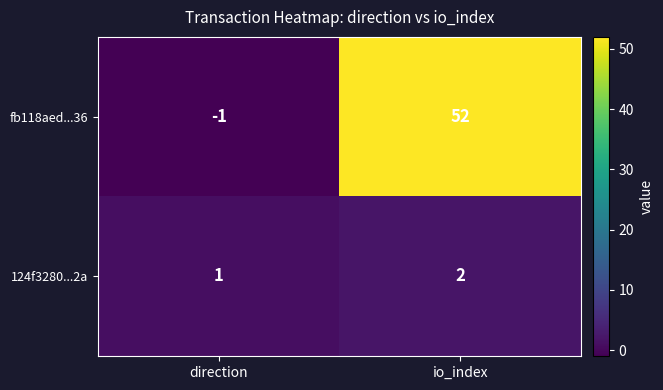

Rank the series by their average value, from lowest to highest.

124f3280...2a, fb118aed...36